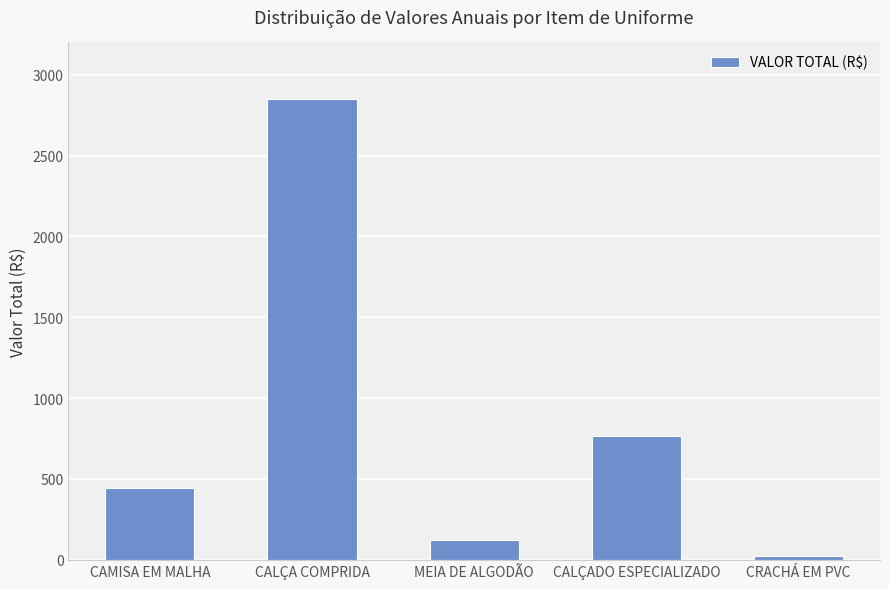

Are the bars grouped side by side (vs. stacked)?

No